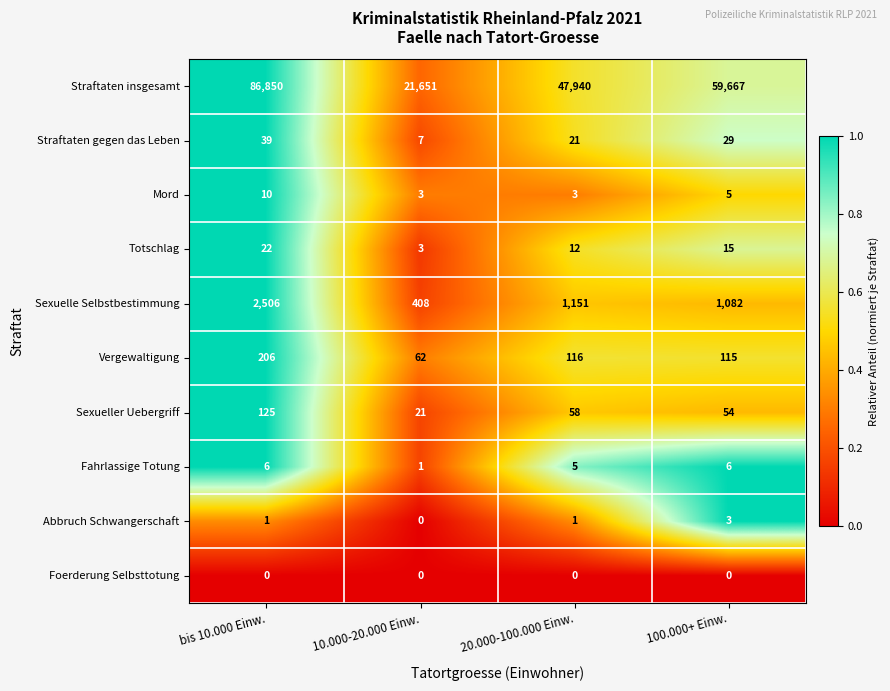

Which series has the largest total across all categories?

Straftaten insgesamt